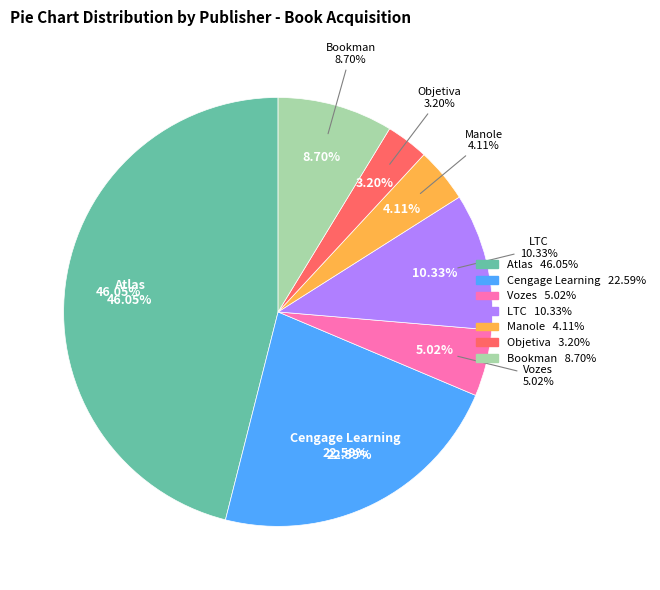

Does 11 represent more than half of the total?

No